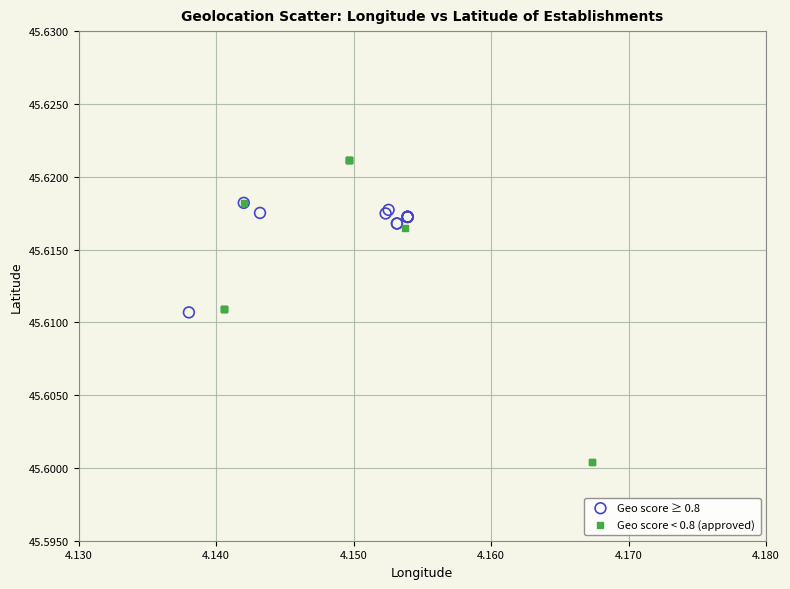

Which series contains the highest Y value?

Geo score < 0.8 (approved)